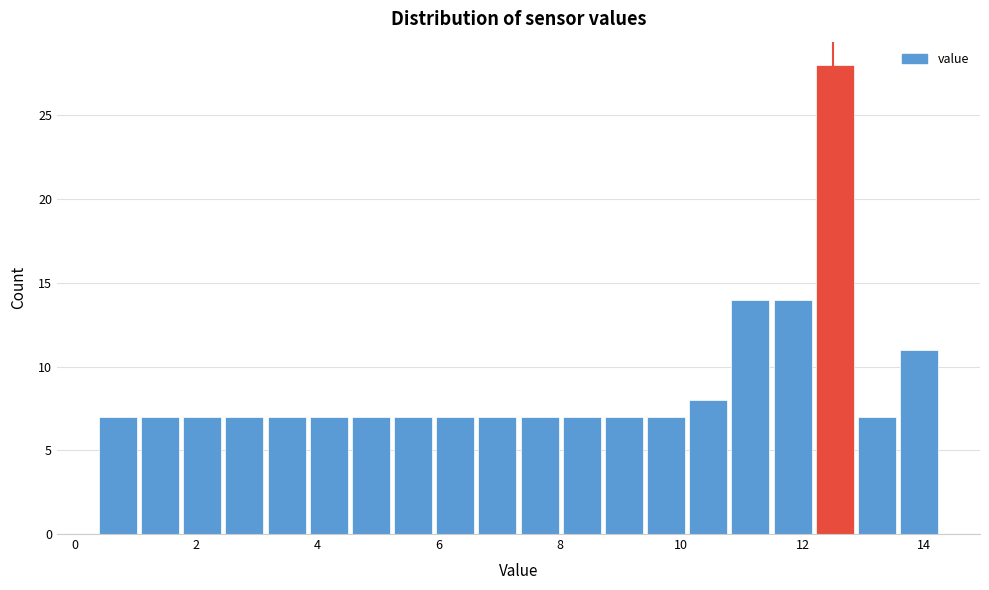

Read against the x-axis, roughly where is the centre of the tallest bar?

12.6